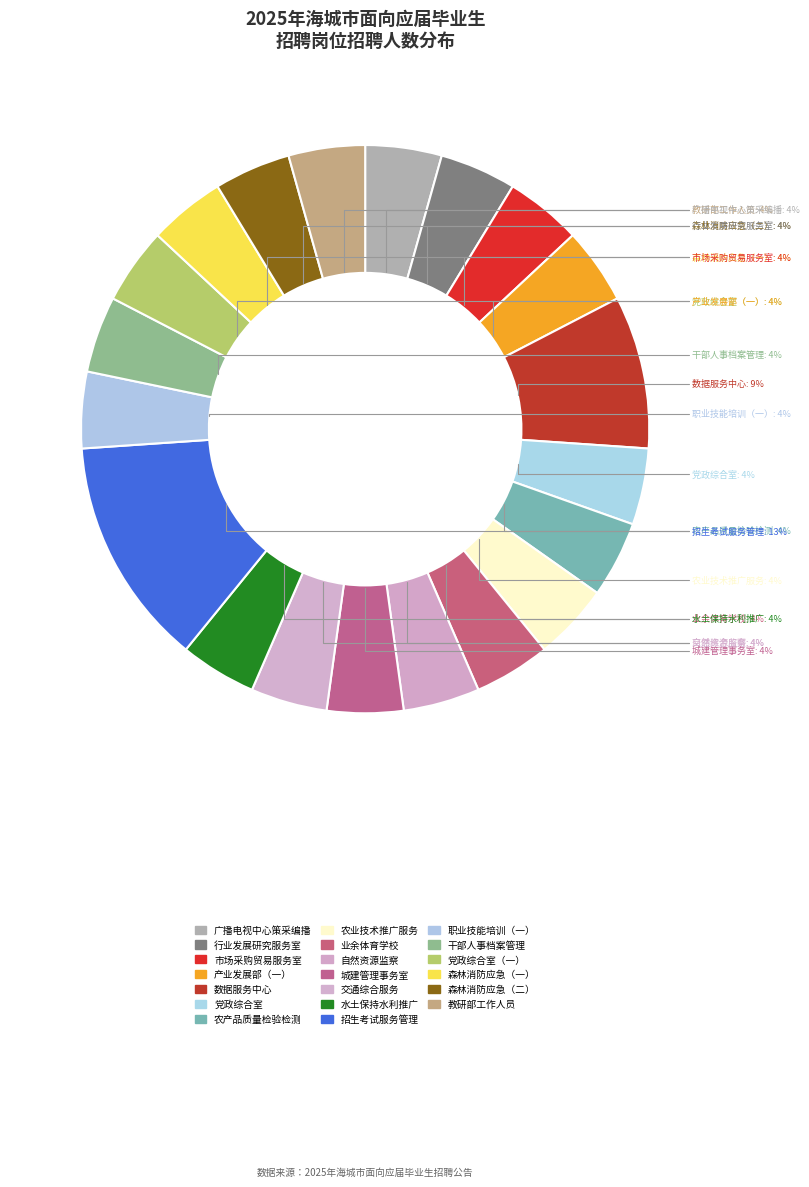

What is the largest slice in the pie chart?

招生考试服务管理中心工作人员